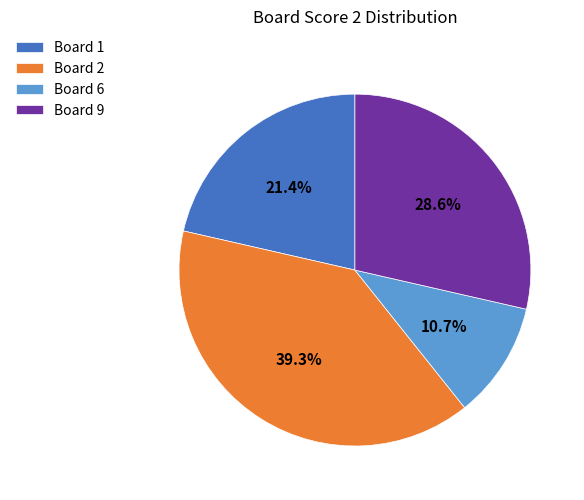

Is there a majority slice in this chart?

No